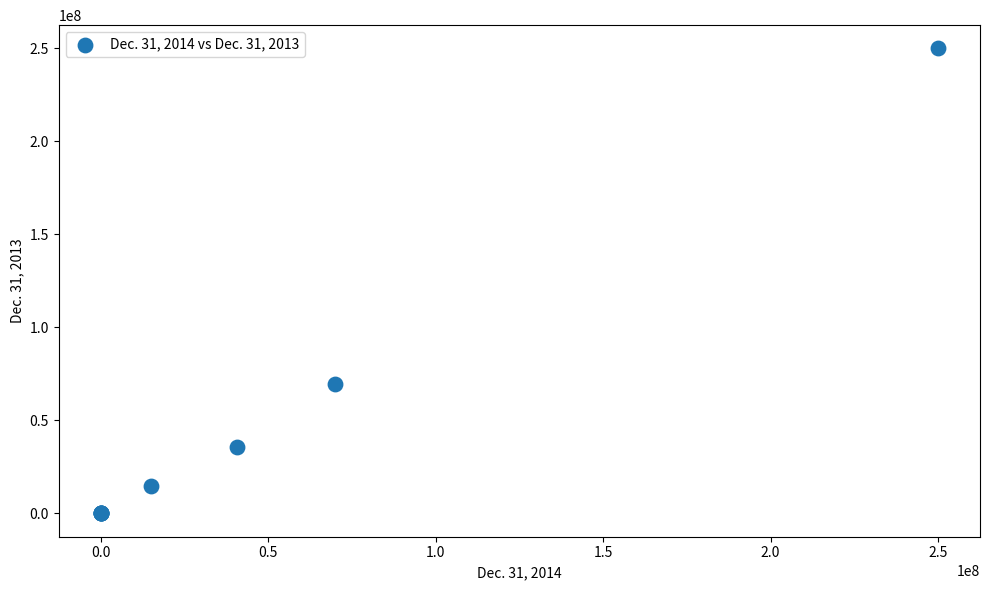

What Y value in the scatter plot is closest to 125000000?

69480000.0